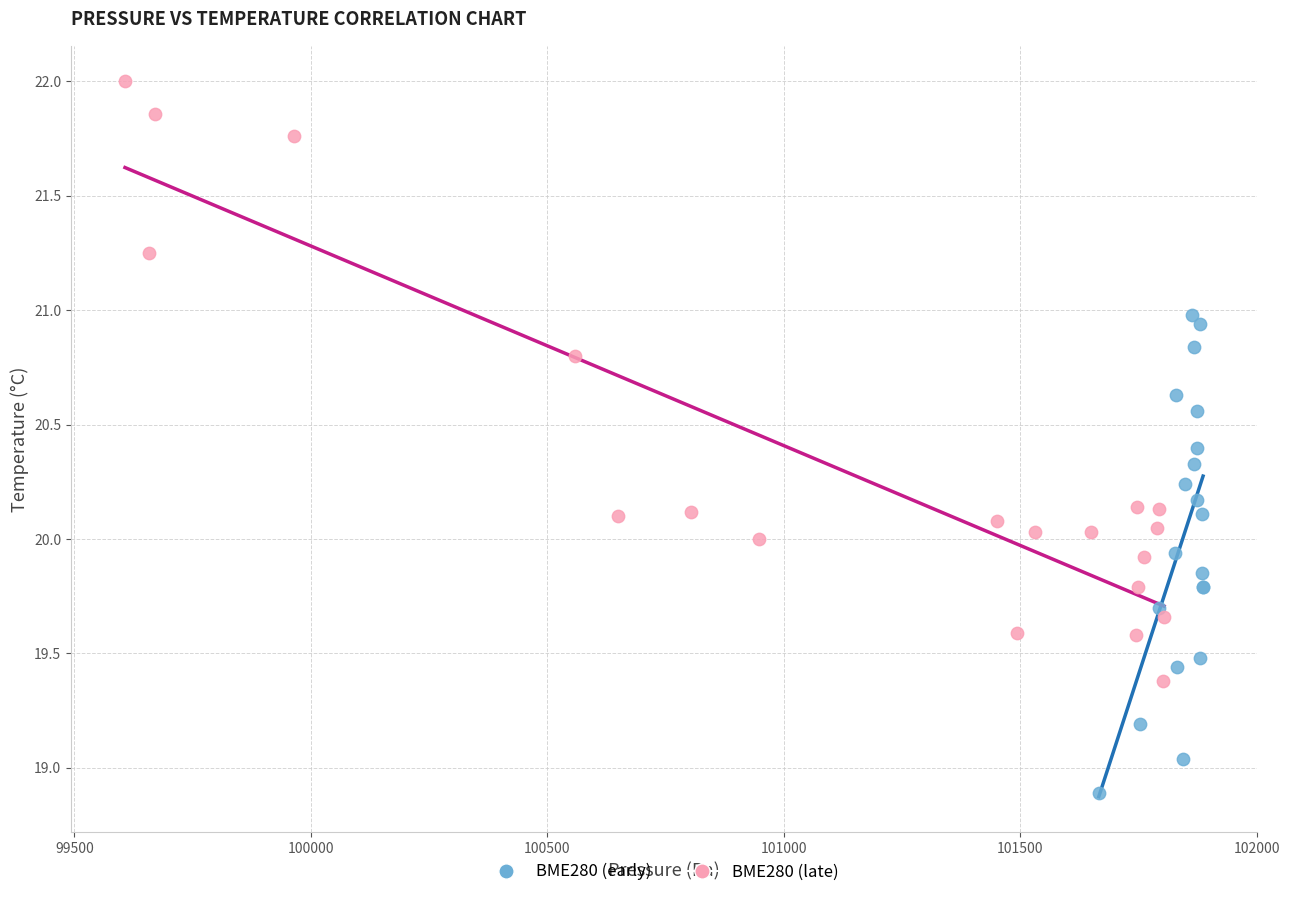

Which series has the largest Y range (max minus min)?

BME280 (late)